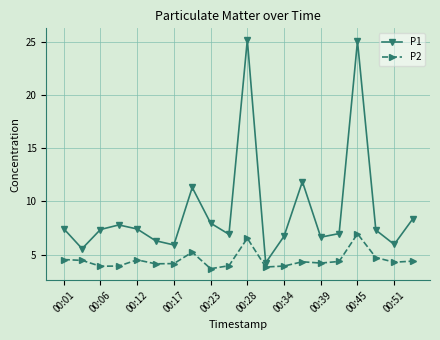

What is the average value of the P2 series?

4.5